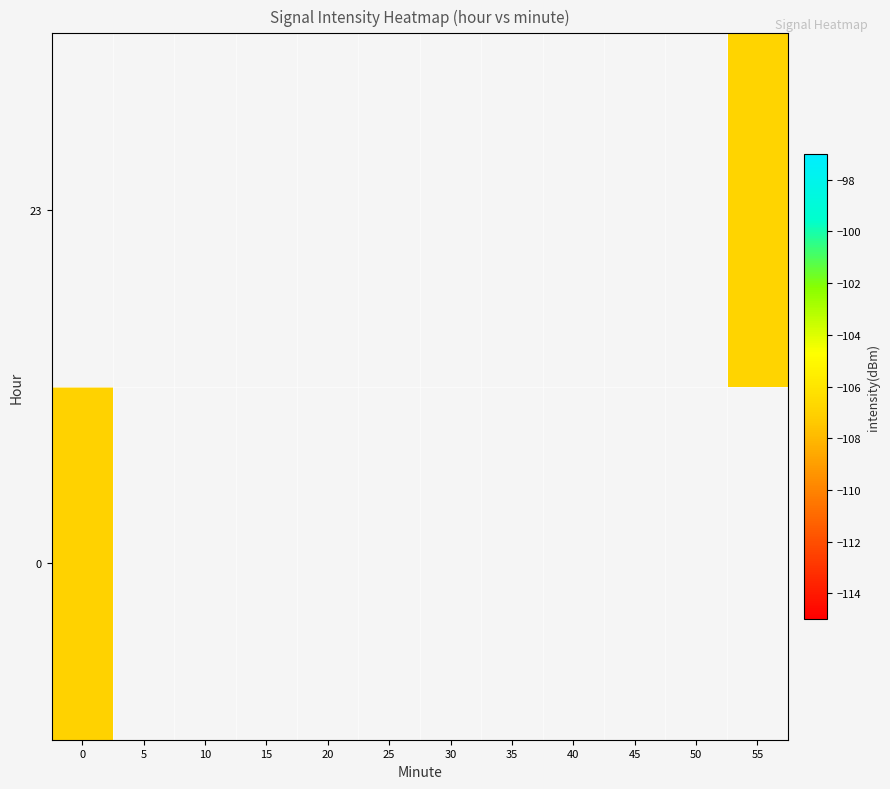

Between 55 and 30, which is larger?

30